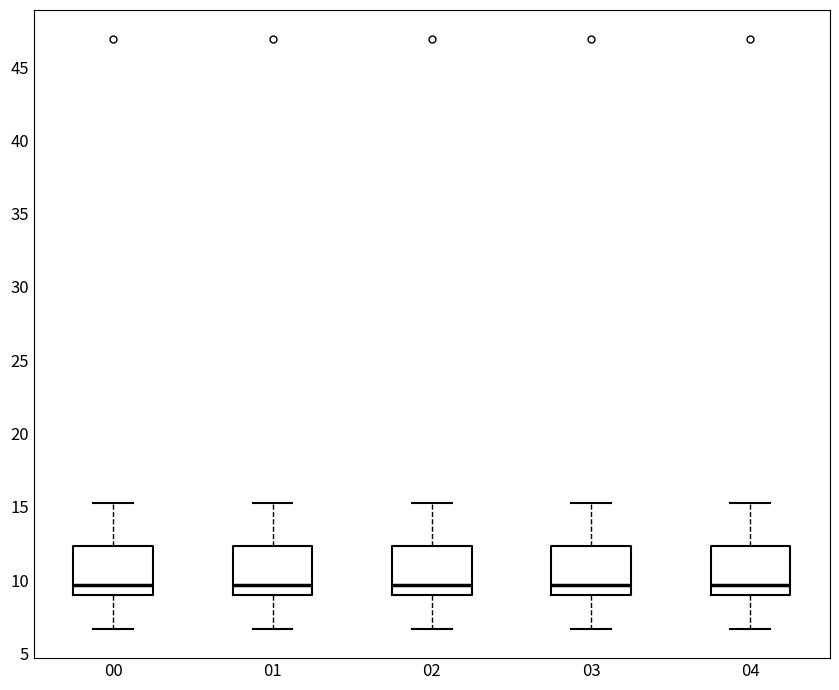

Reading left to right, transcribe this box plot: for each box, give where its median line is, the range the box spans, and where its two whiskers end, as read against the y-axis. The values are not printed on the chart, so give them approximately, as read against the axis.

00: median 9.5, box 9.0 to 12.5, whiskers 6.5 to 15.5
01: median 9.5, box 9.0 to 12.5, whiskers 6.5 to 15.5
02: median 9.5, box 9.0 to 12.5, whiskers 6.5 to 15.5
03: median 9.5, box 9.0 to 12.5, whiskers 6.5 to 15.5
04: median 9.5, box 9.0 to 12.5, whiskers 6.5 to 15.5